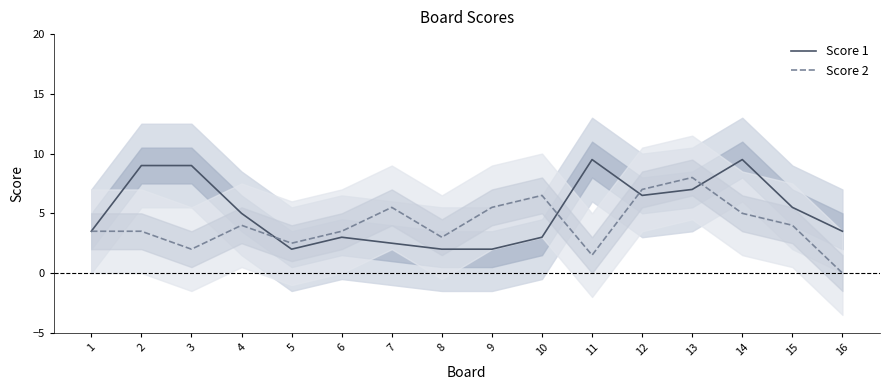

What is the sum of the Score 2 values at 6 and 10?

10.0